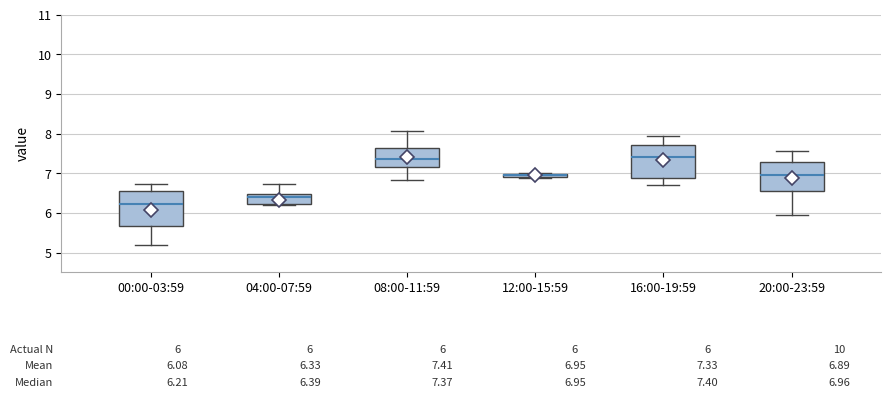

Which box's median line is the lowest?

00:00-03:59